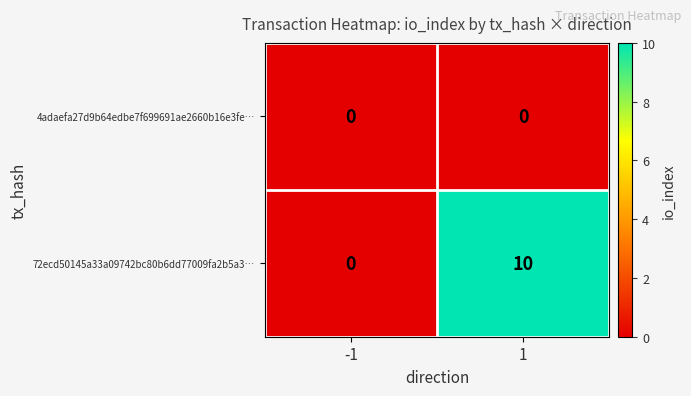

Is it true that 4adaefa27d9b64edbe7f699691ae2660b16e3fe… equals 0 at 1?

True